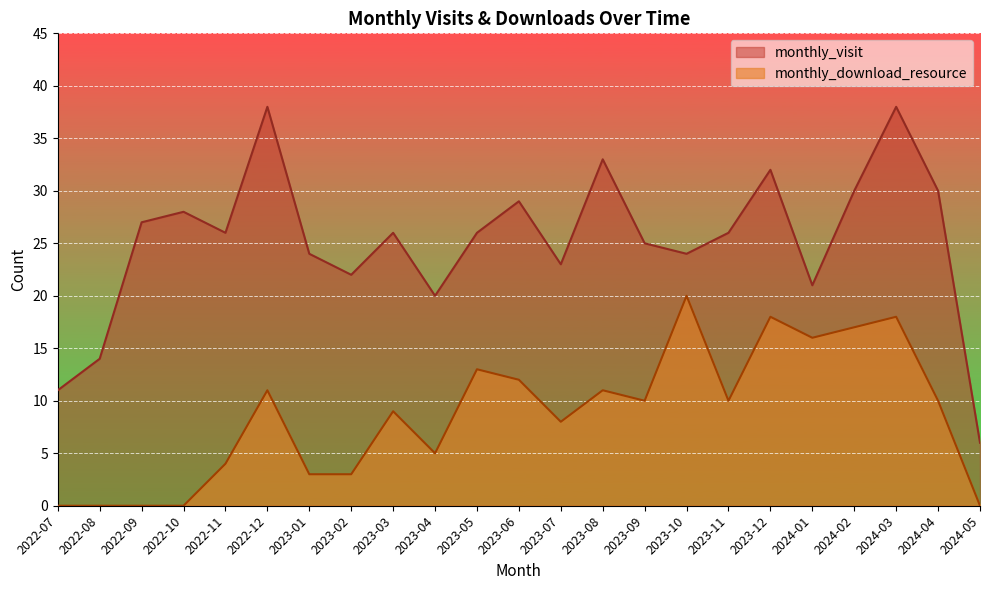

Rank the series by their average value, from highest to lowest.

monthly_visit, monthly_download_resource